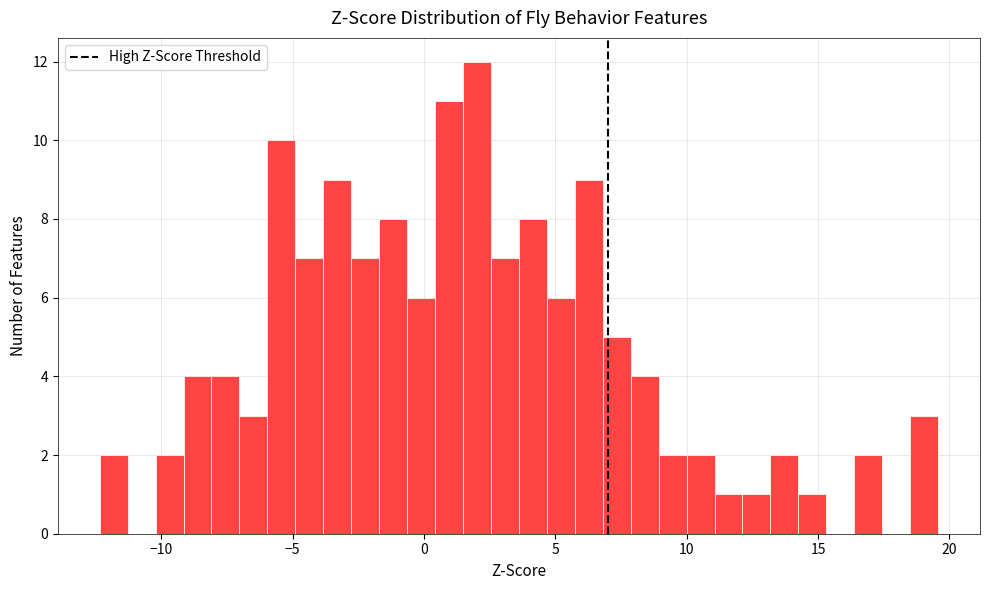

Read against the x-axis, roughly where is the centre of the tallest bar?

2.0